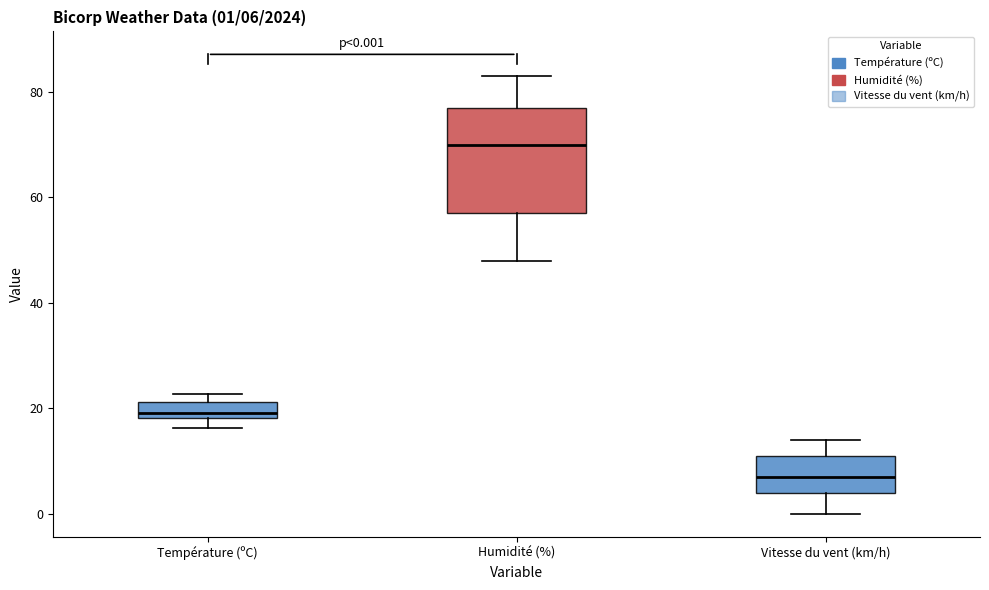

Which box has the highest median line?

Humidité (%)